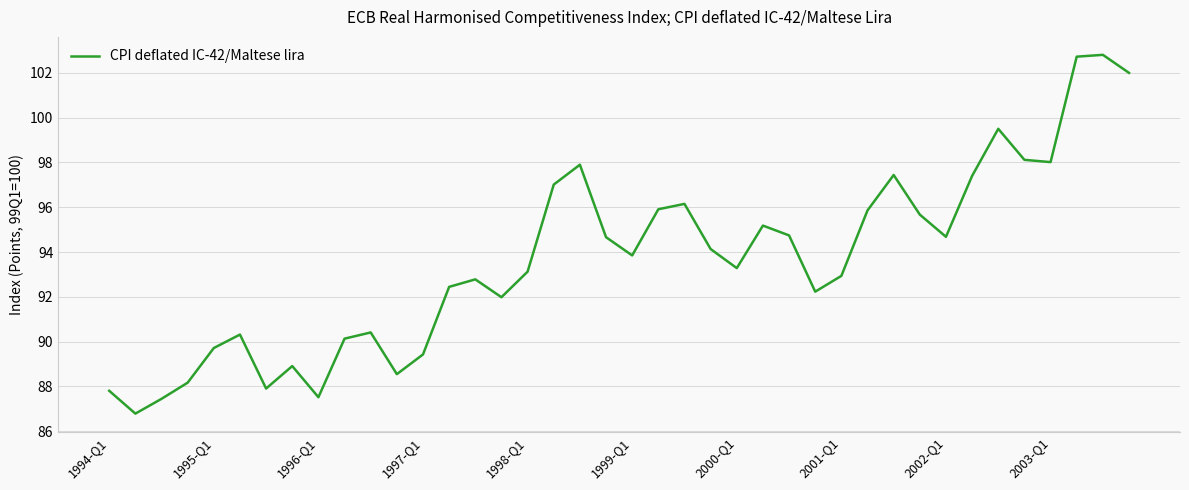

What is the greatest value displayed?

102.8